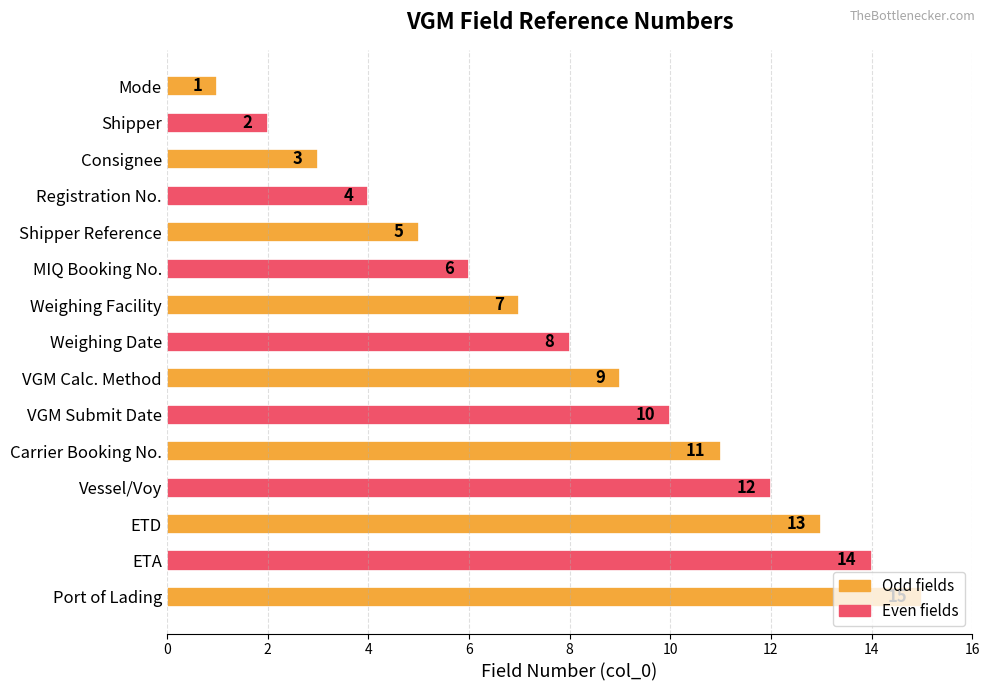

Approximately how many times larger is the value at Registration No. compared to VGM Calc. Method?

0.4